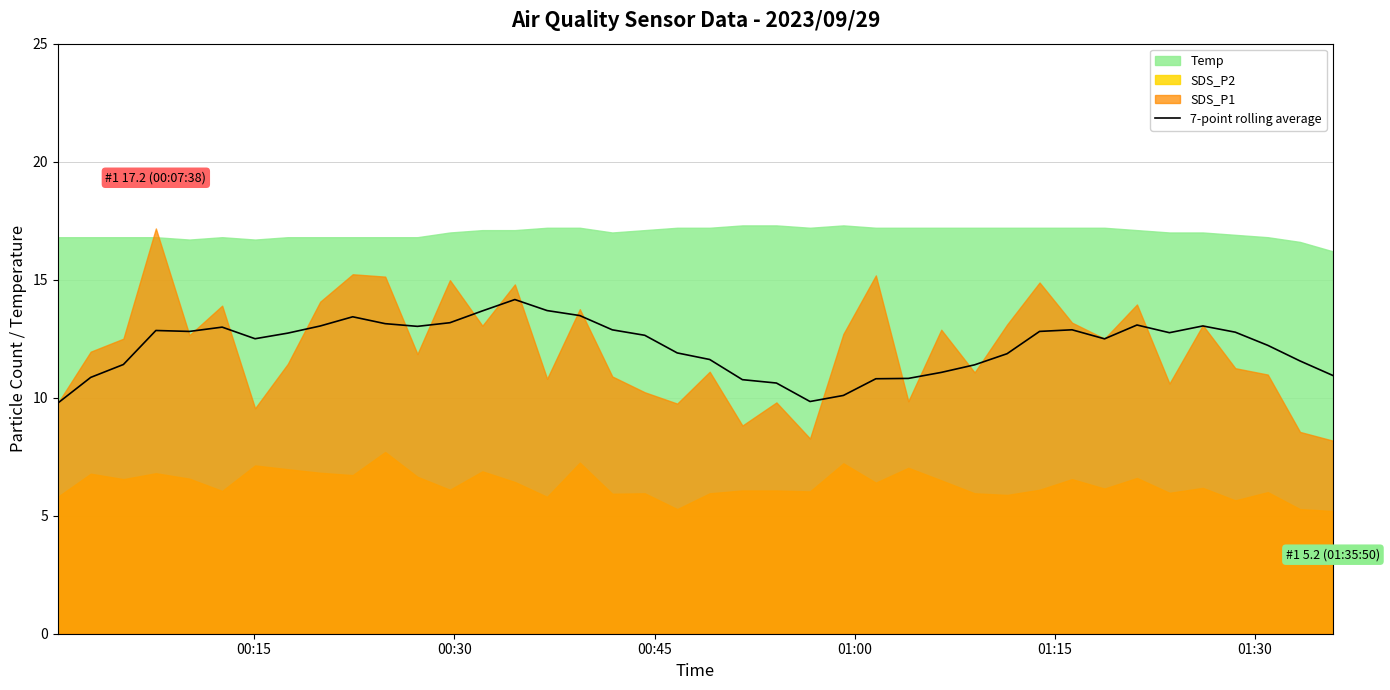

What is the ratio of the value at 7 to the value at 16?

0.9